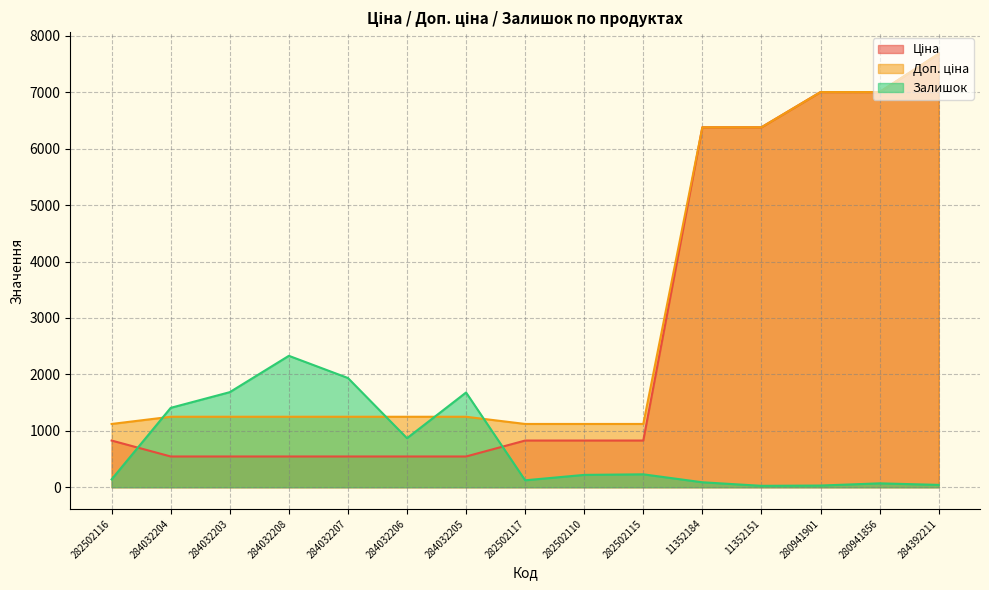

What is the sum of the Залишок values at 280941856 and 280941901?

99.0